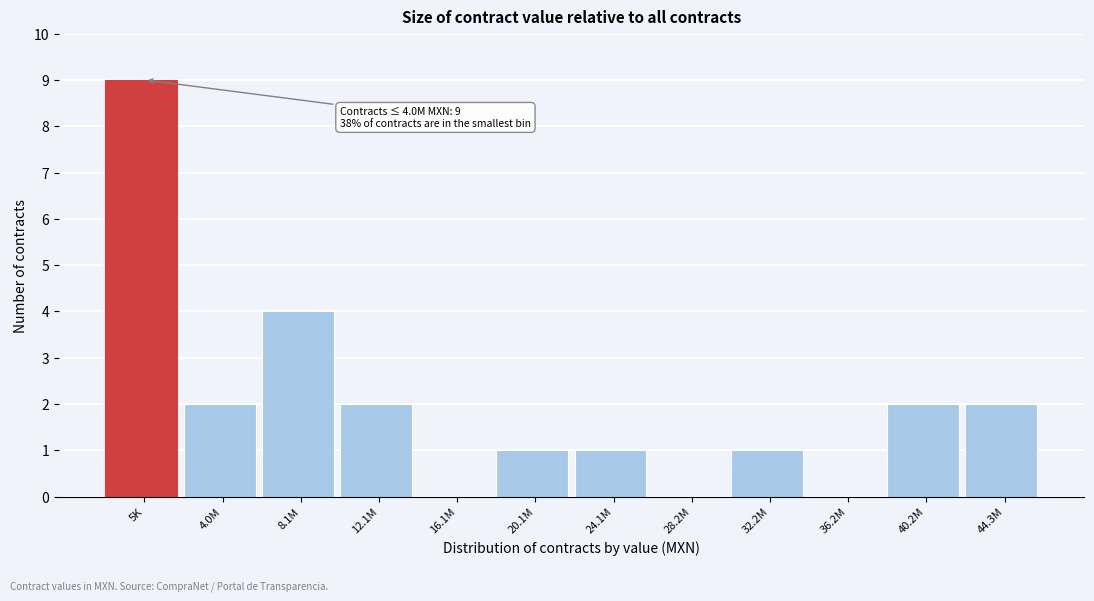

Reading left to right, transcribe all the data shown in this chart.

5K=9	4.0M=2	8.1M=4	12.1M=2	16.1M=0	20.1M=1	24.1M=1	28.2M=0	32.2M=1	36.2M=0	40.2M=2	44.3M=2